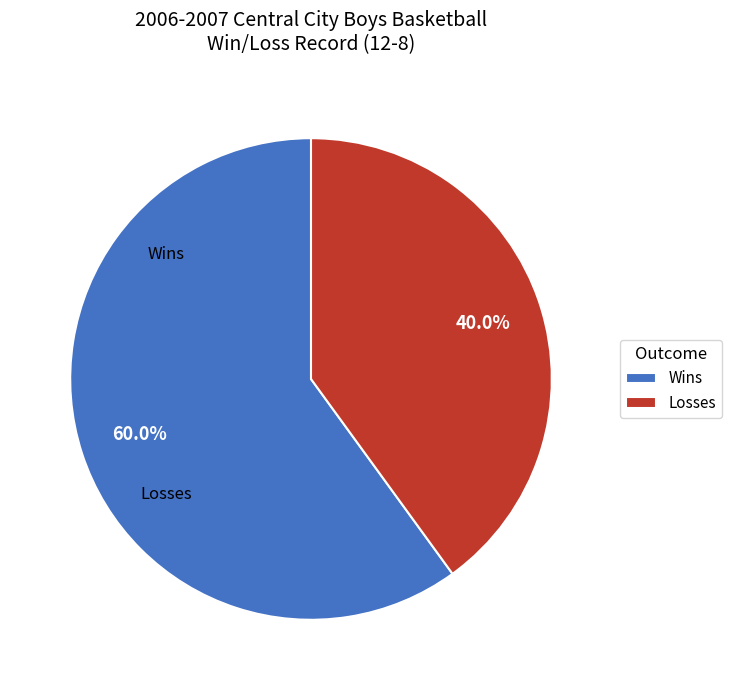

What is the largest slice in the pie chart?

Wins